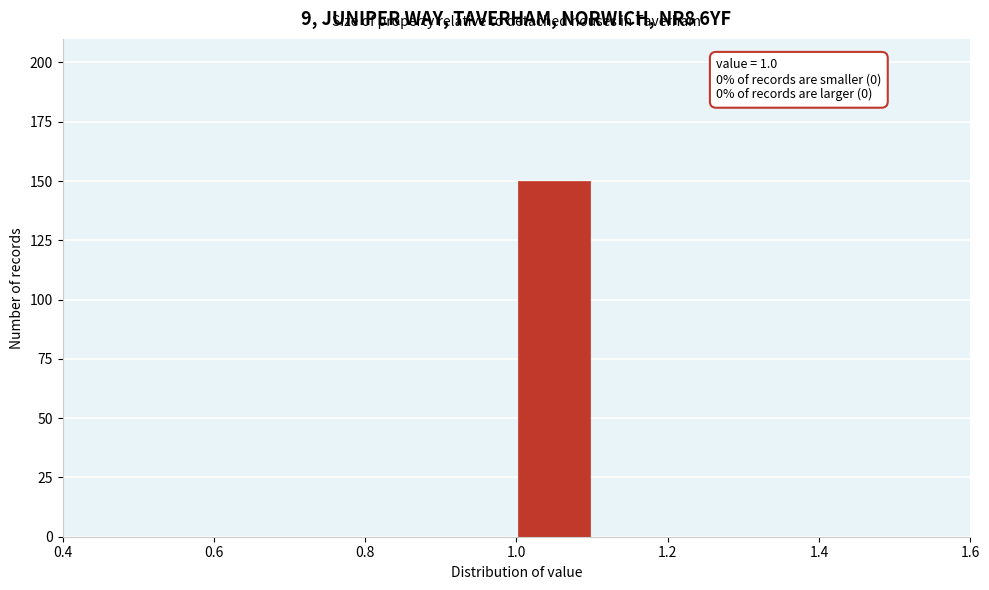

Which range on the x-axis has the tallest bar?

1.0 to 1.1